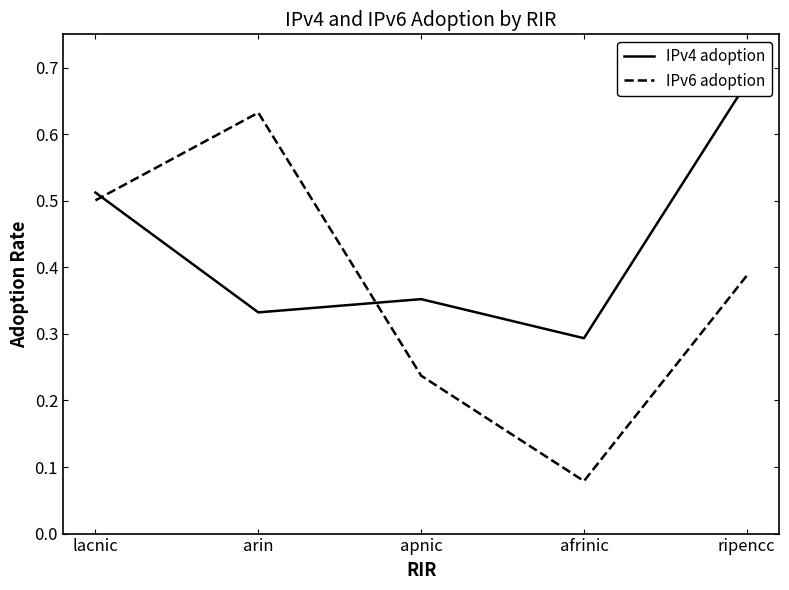

What are all the series names shown in the legend?

IPv4 adoption, IPv6 adoption